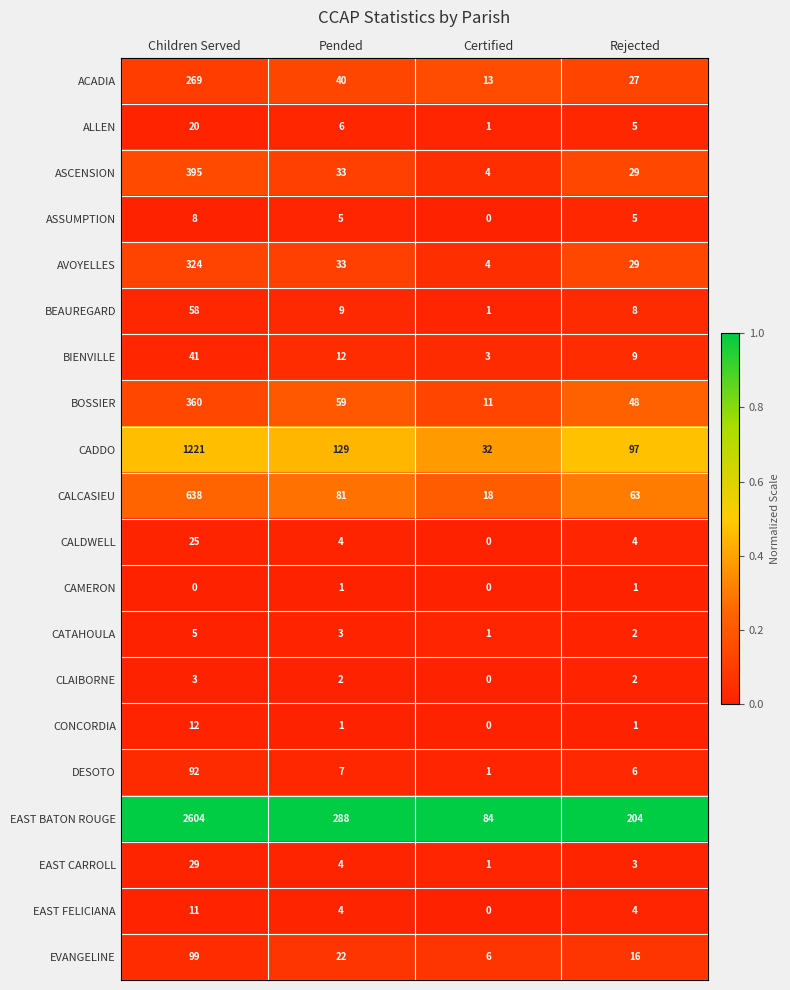

At which category is the sum across all series the highest?

Children Served